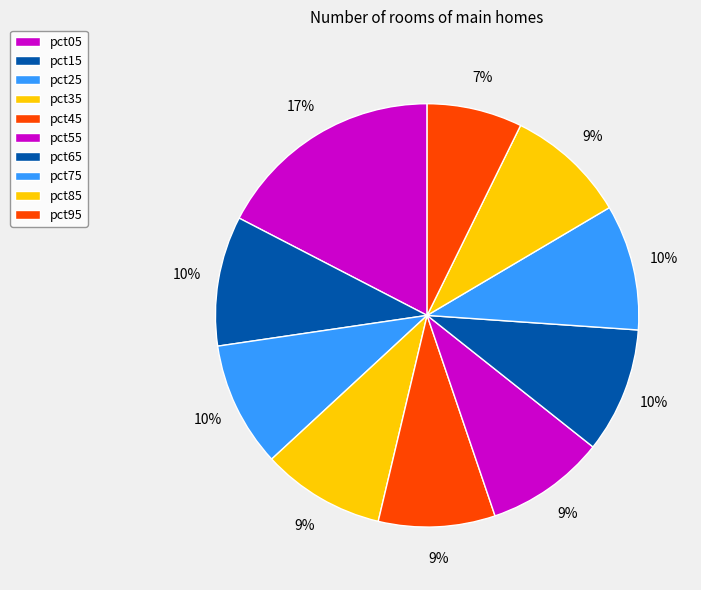

Count the number of slices in the pie.

10